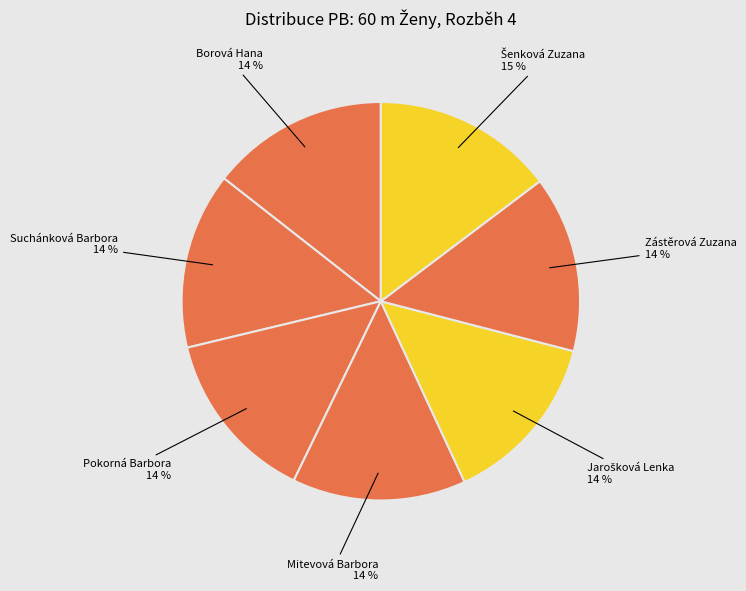

Is it true that Zástěrová Zuzana is 25% of the pie?

False